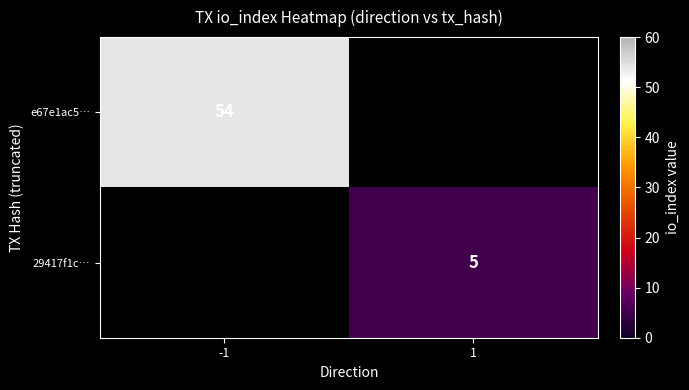

Is it true that e67e1ac5… equals 25 at -1?

False